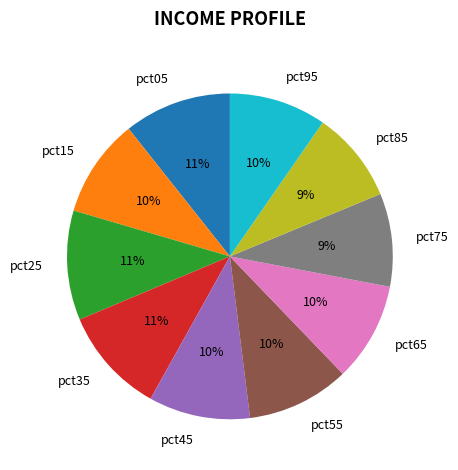

Is there any slice that represents more than half of the pie?

No